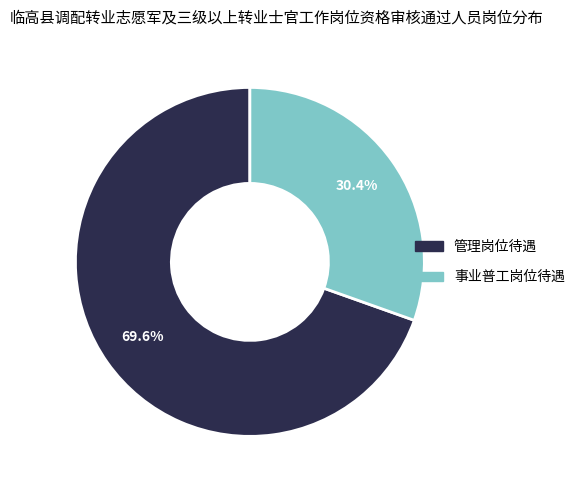

Is the sum of 事业普工岗位待遇 and 管理岗位待遇 greater than half?

Yes